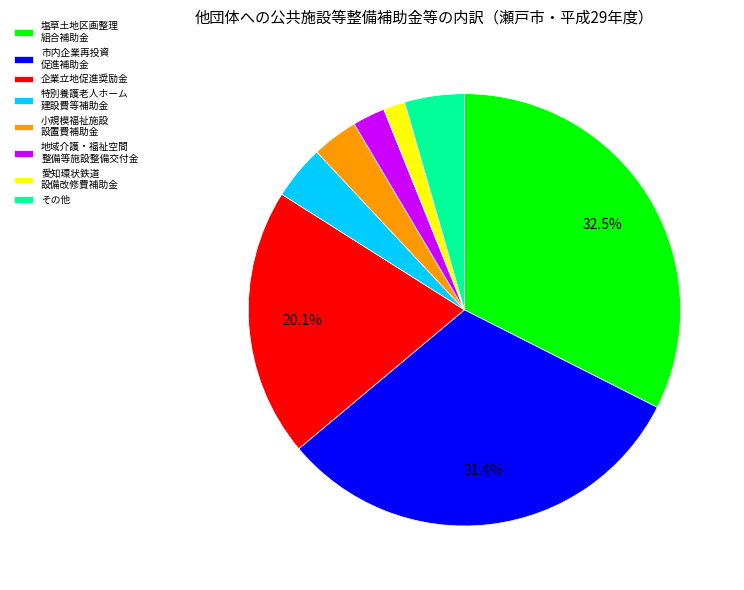

Which category has the biggest portion of the pie?

塩草土地区画整理 組合補助金